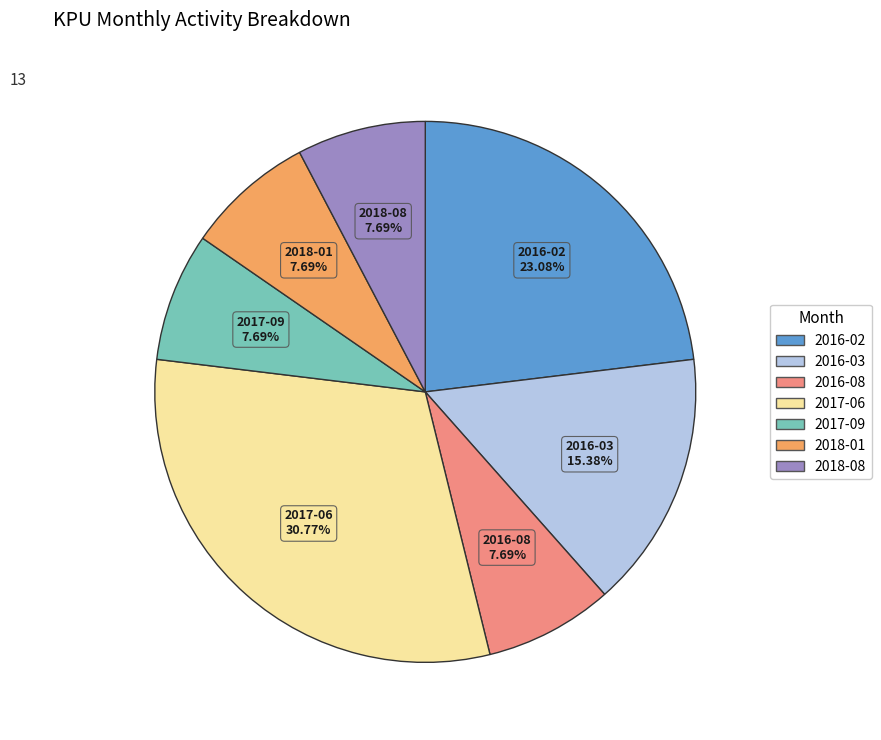

Which slice is the largest?

2017-06